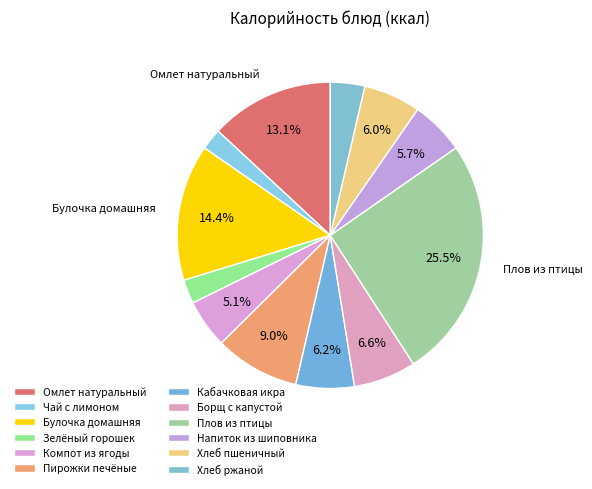

To the nearest percent, what portion does Компот из ягоды represent?

5%